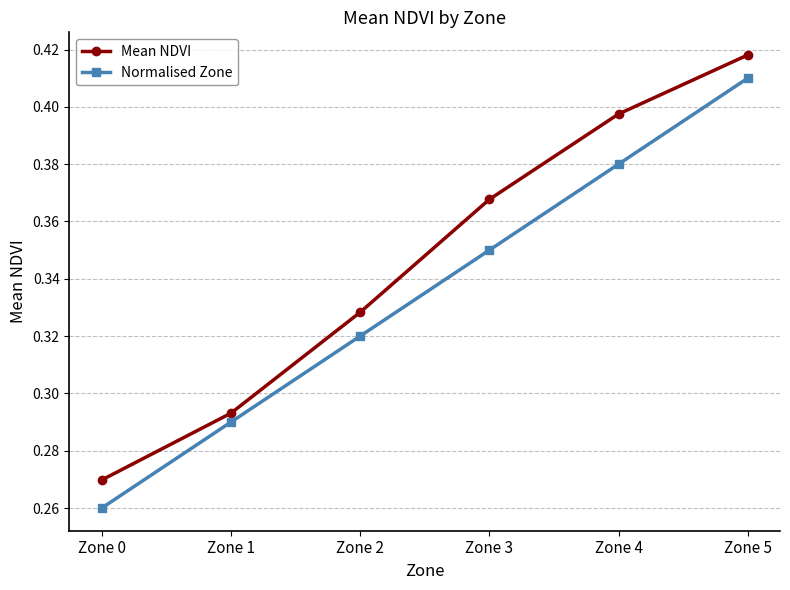

At which label is Mean NDVI closest to 0?

Zone 0